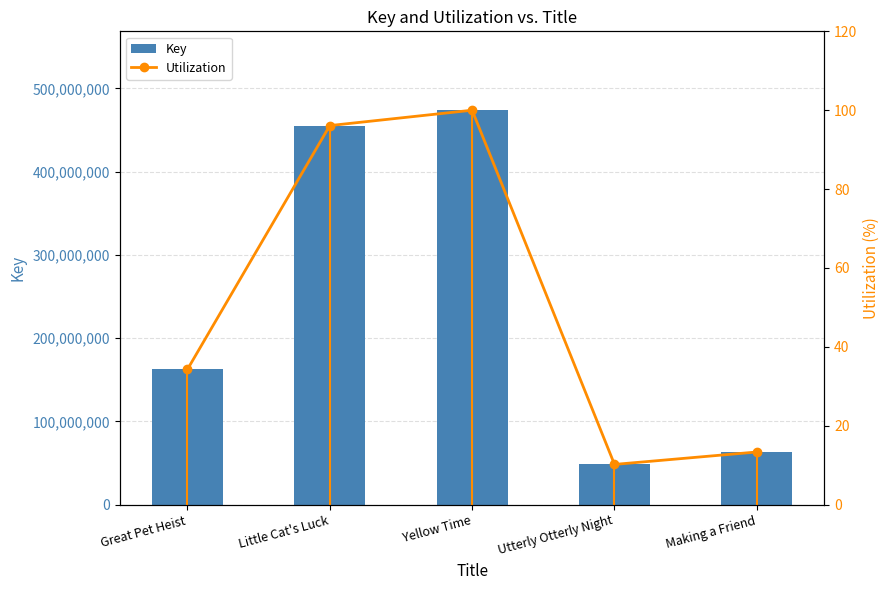

What is the difference between the Utilization values at Utterly Otterly Night and Great Pet Heist?

24.1